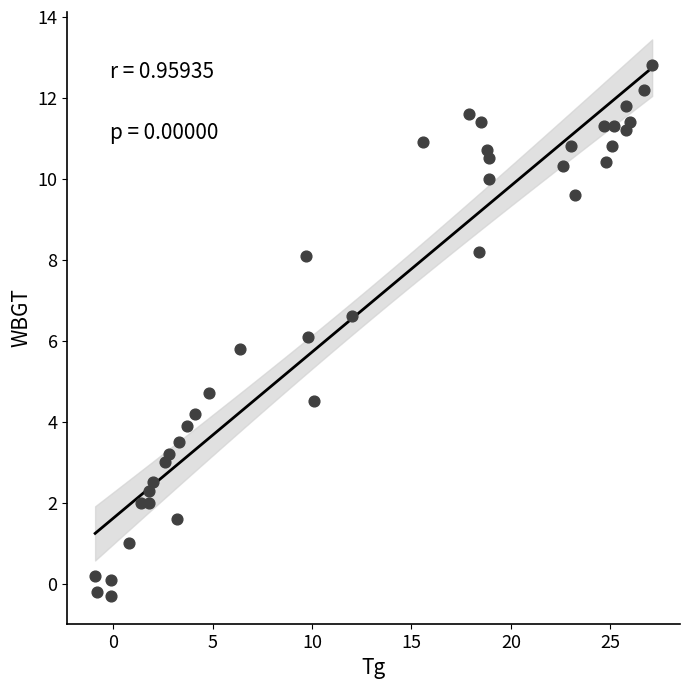

What is the range of Y values (max minus min)?

13.1